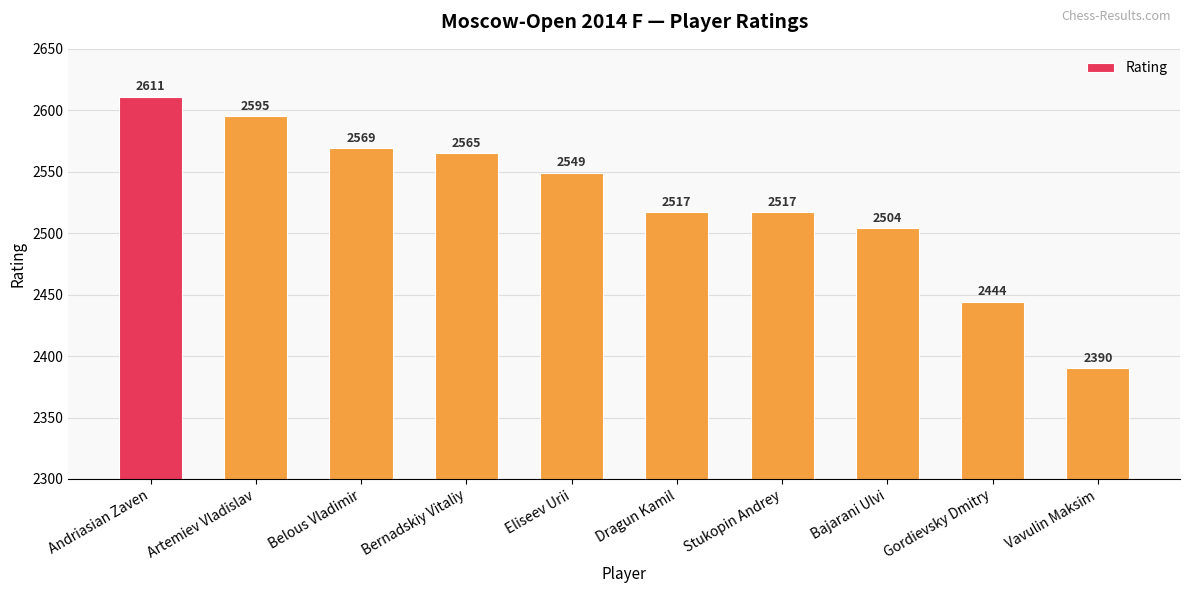

True or false: the data shows 3733 at Bernadskiy Vitaliy.

False